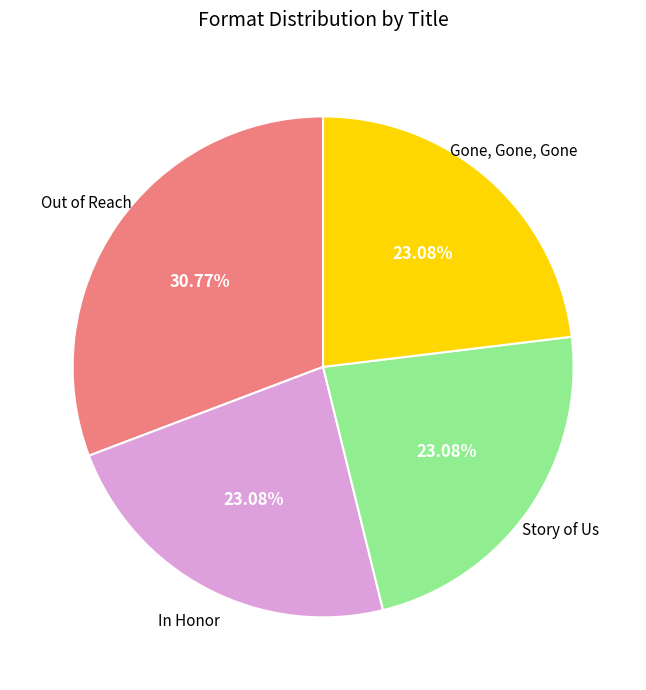

To the nearest percent, what is the difference between the largest and smallest slice percentages?

8%